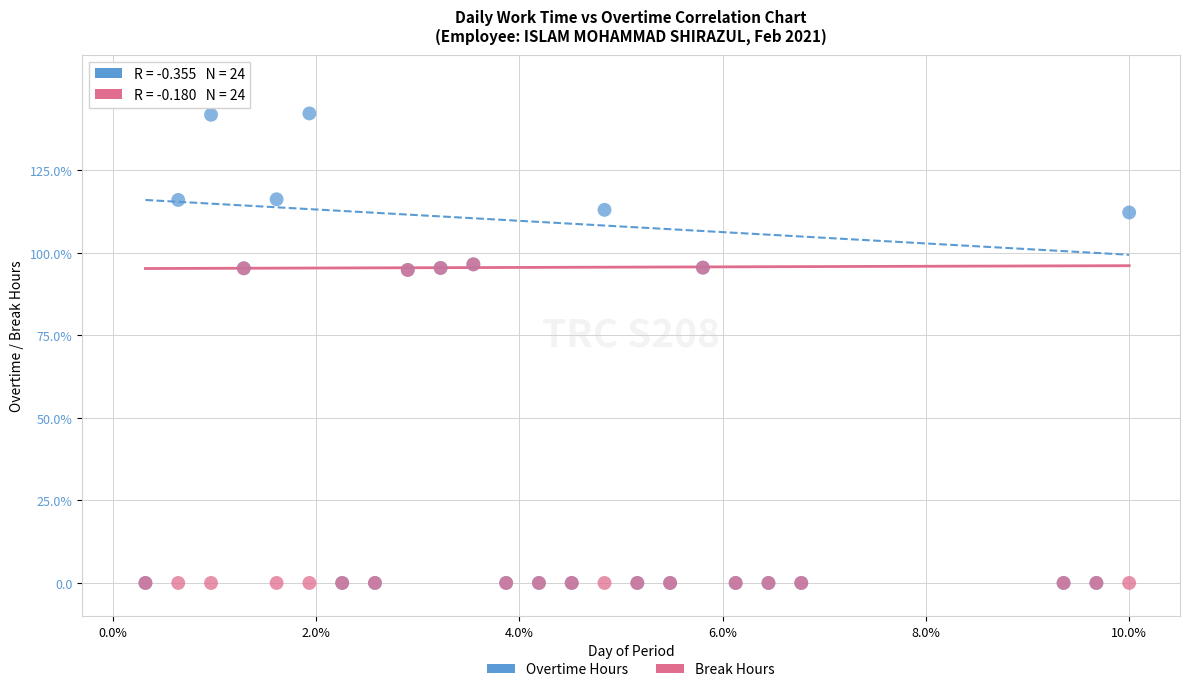

Which series has the largest Y range (max minus min)?

Overtime Hours